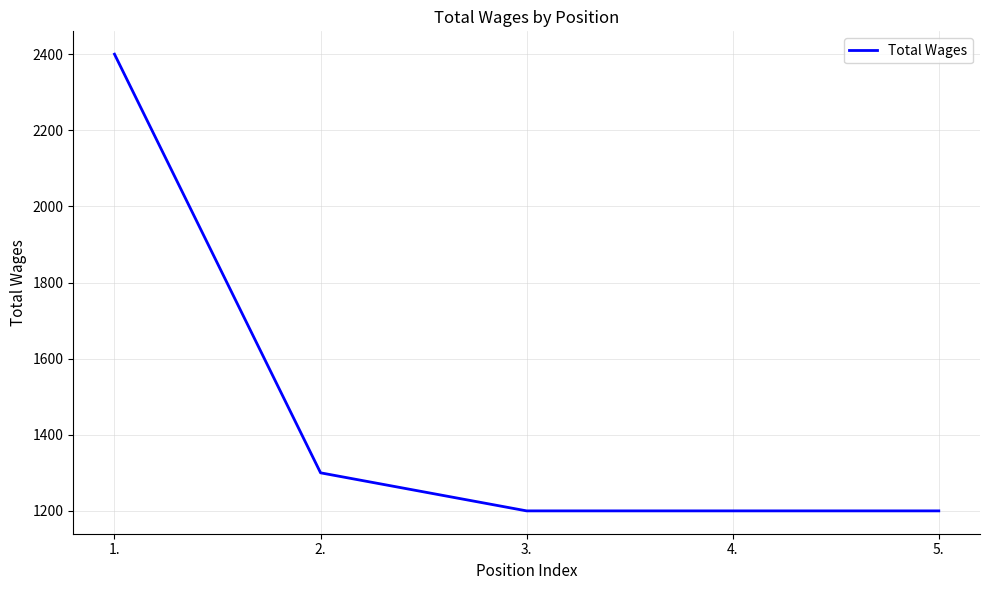

Which category has the highest value across all series?

1.